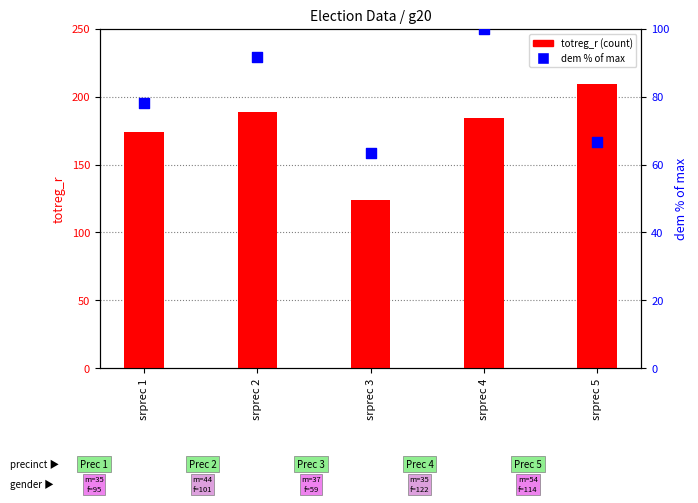

Which series reaches the minimum Y coordinate?

dem (% of max)